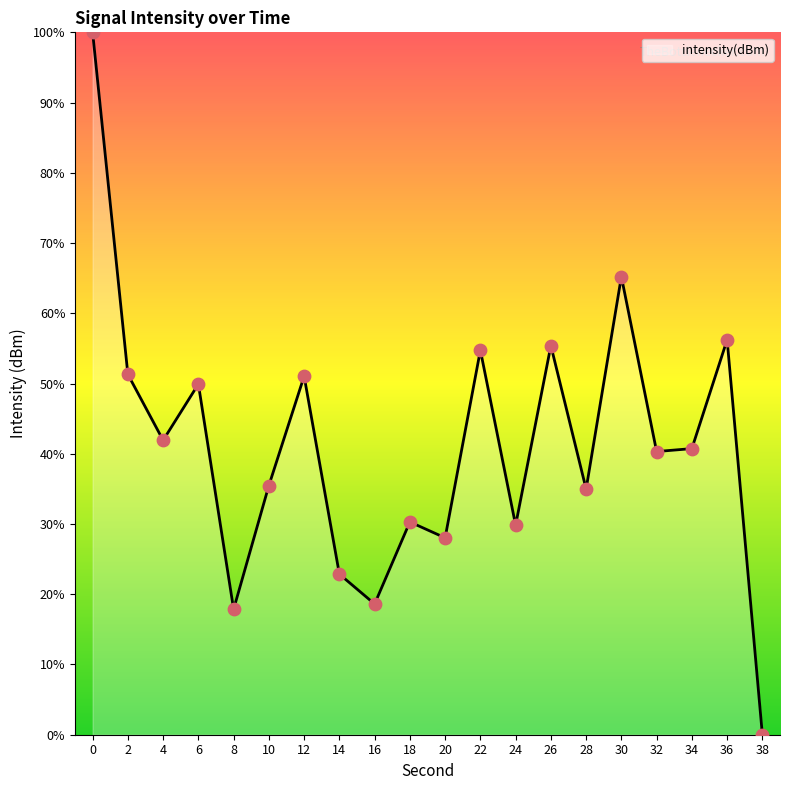

Approximately how many times larger is the value at 8 compared to 34?

0.4